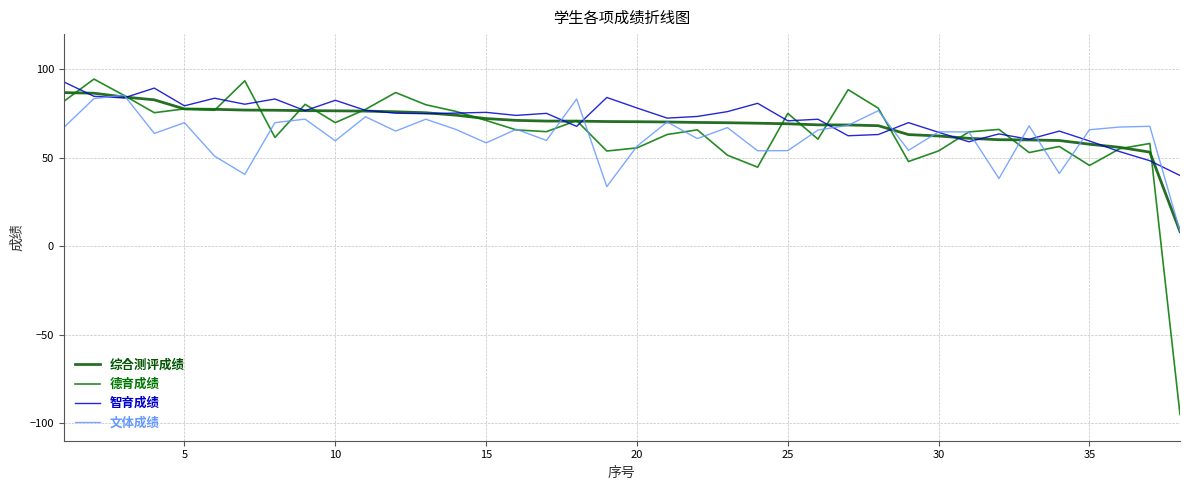

How many lines are shown in the chart?

4